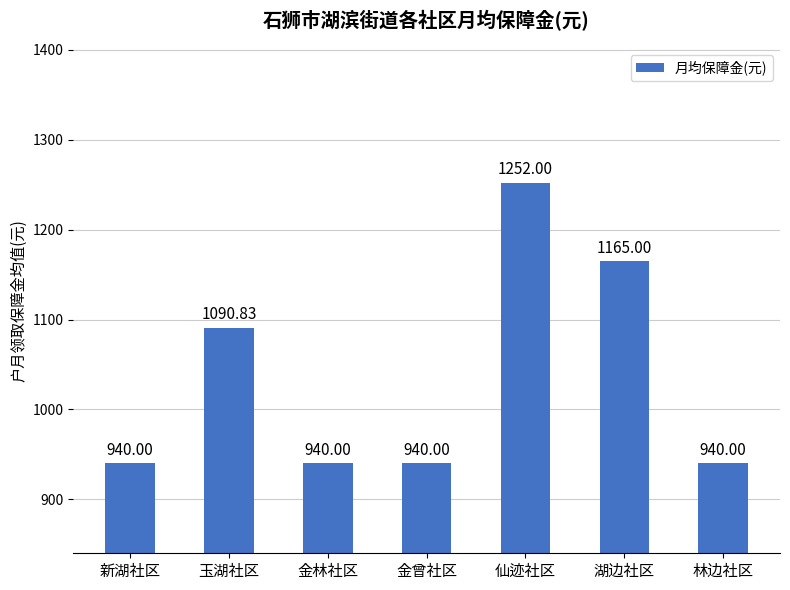

Count the values in the range 940 to 1165.

6